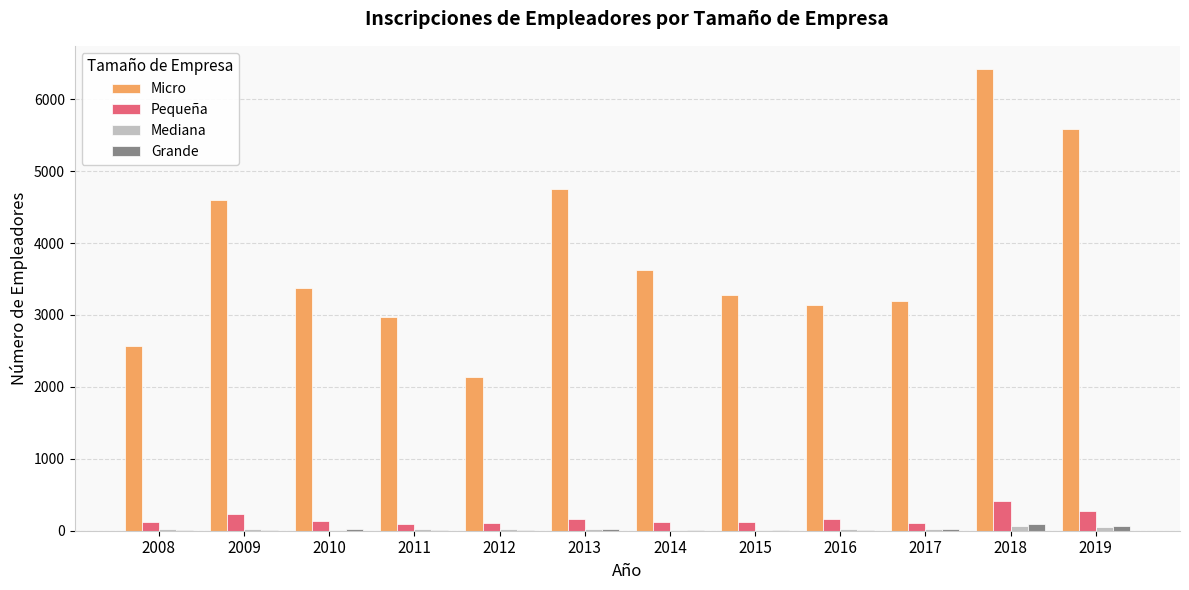

True or false: Micro has a value of 2564 at 2008.

True